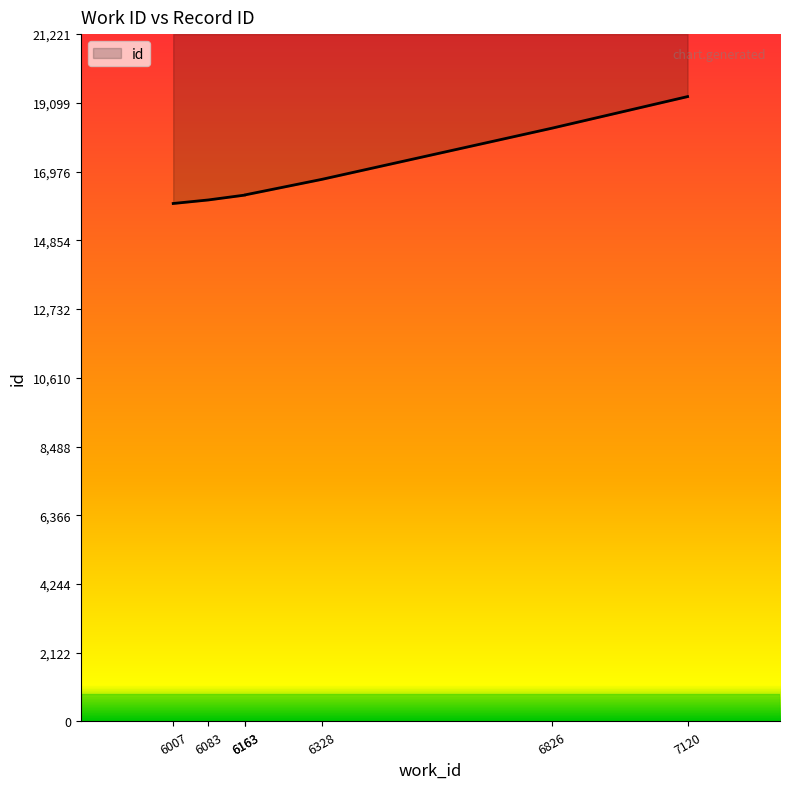

The chart shows a value of 4796 at 6163. True or false?

False